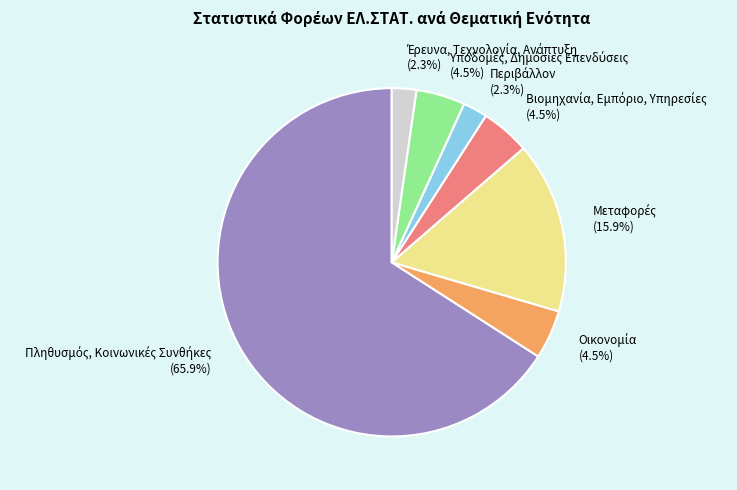

Is there a majority slice in this chart?

Yes